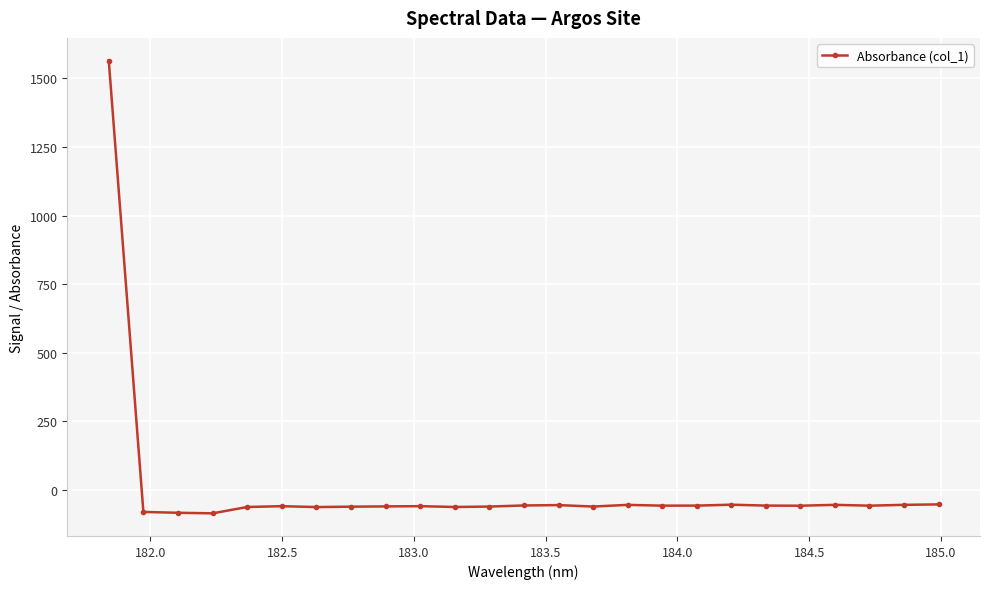

True or false: the data has more than 0 interior local peaks.

True